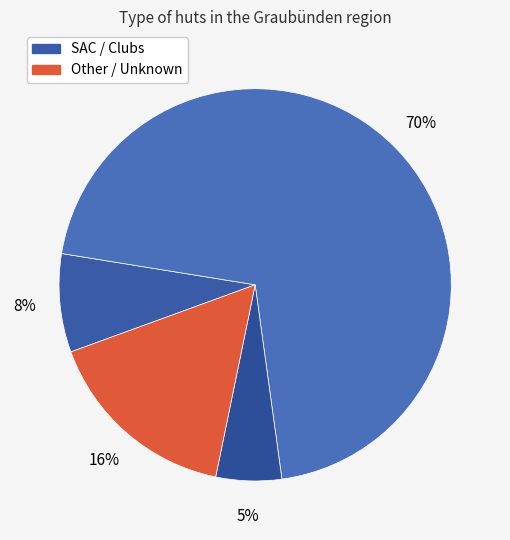

How many segments does this pie chart have?

4